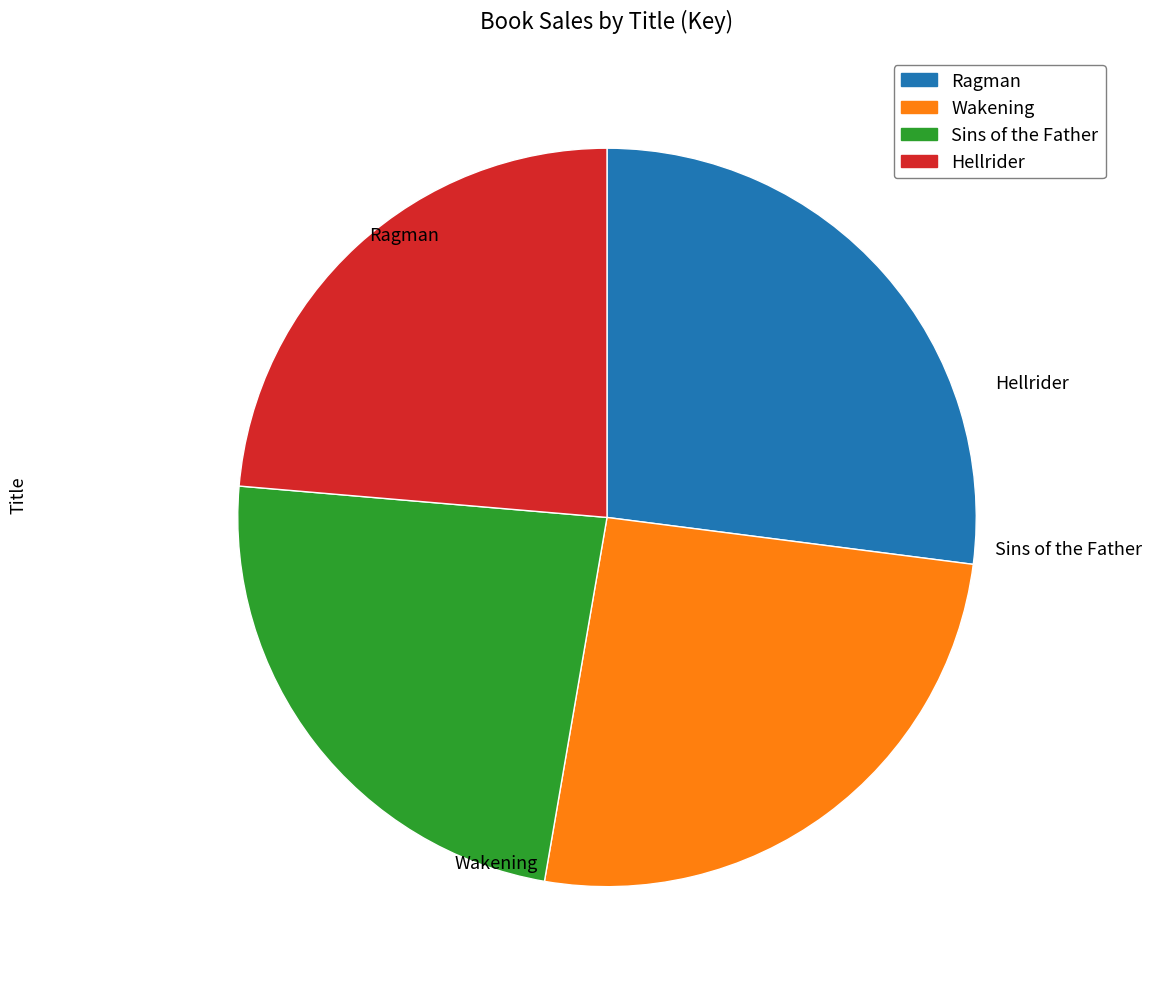

Rank the categories by value from highest to lowest.

Ragman, Wakening, Sins of the Father, Hellrider